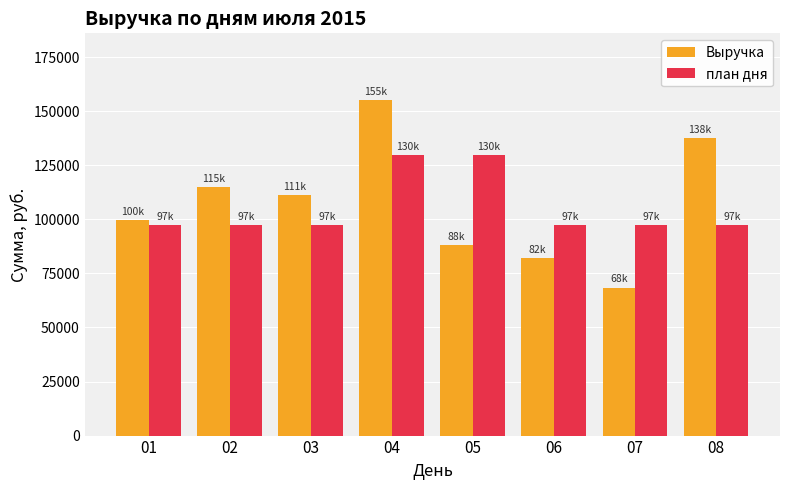

Is the value of Выручка at 03 greater than the value of план дня at 04?

No